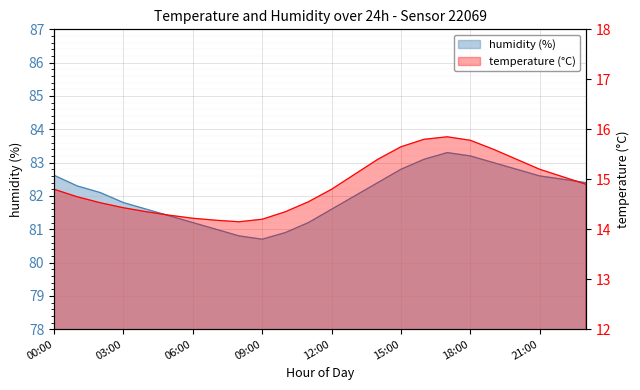

How many data points in humidity are less than 82?

10